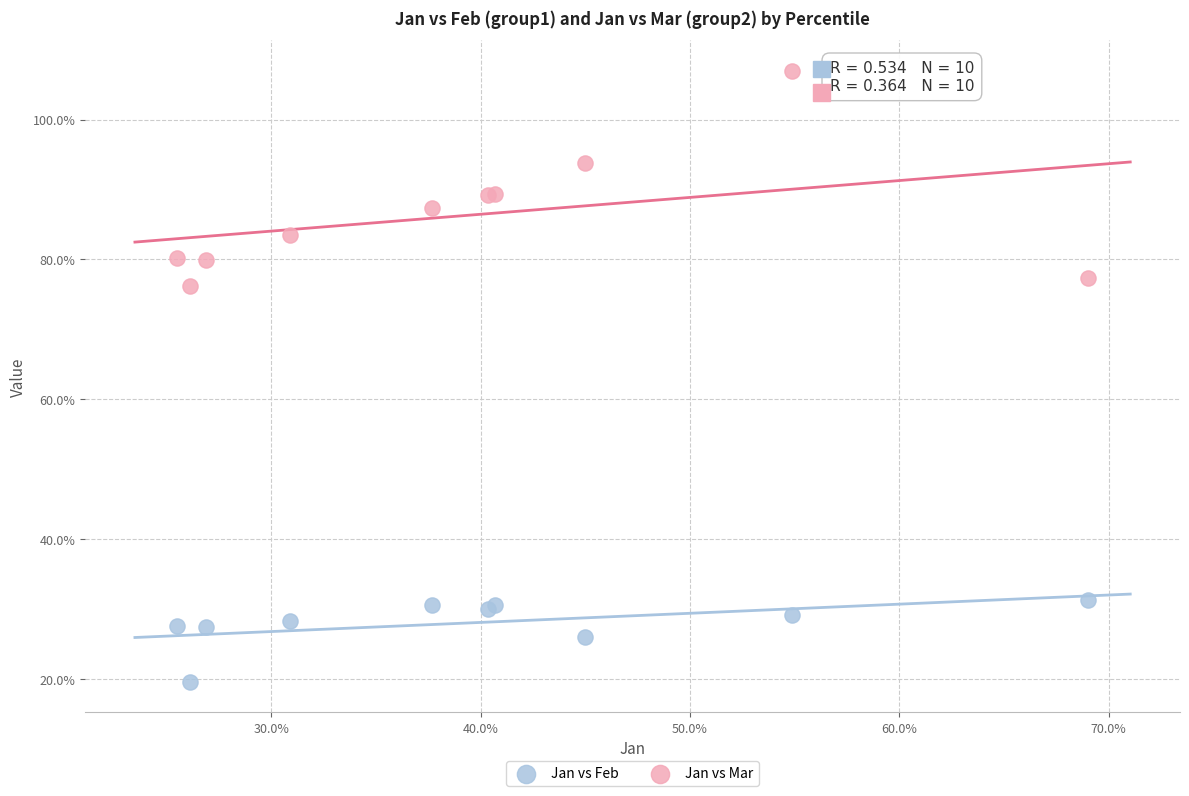

What are all the series names shown in the legend?

Jan vs Feb, Jan vs Mar